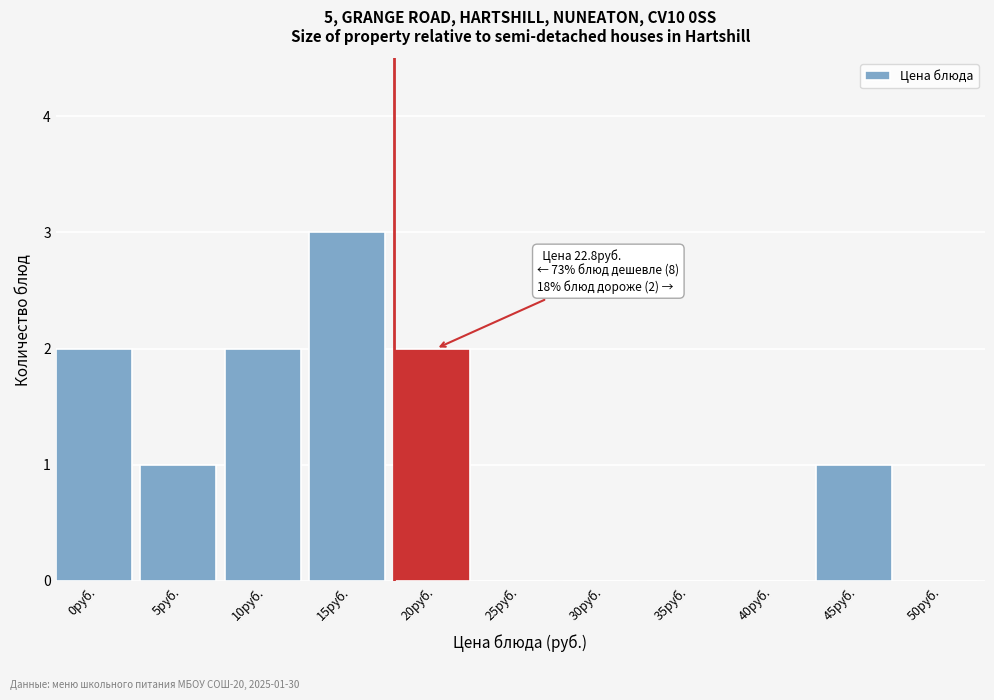

Reading left to right, transcribe all the data shown in this chart.

0руб.=2	5руб.=1	10руб.=2	15руб.=3	20руб.=2	25руб.=0	30руб.=0	35руб.=0	40руб.=0	45руб.=1	50руб.=0